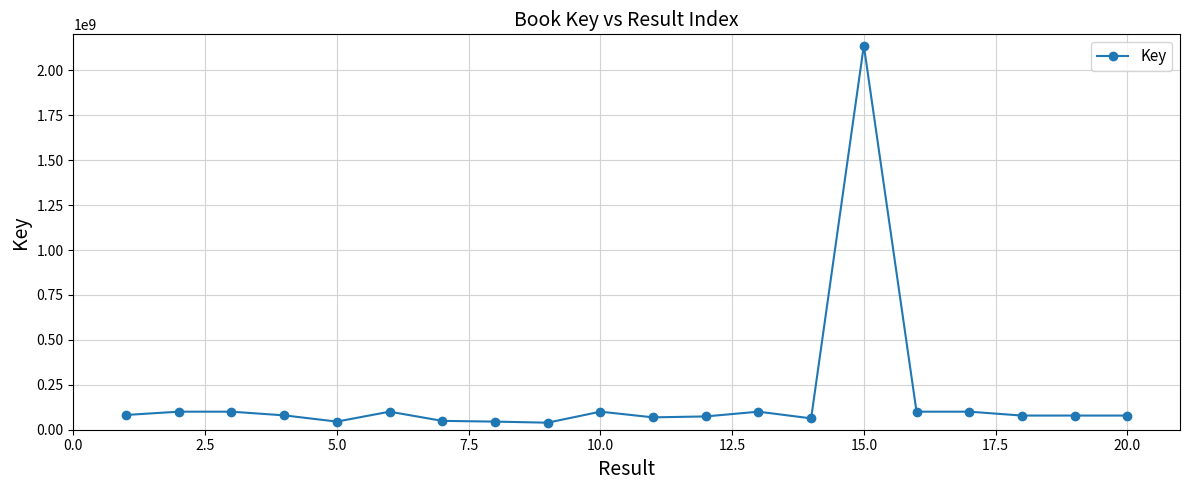

What is the average value?

181191515